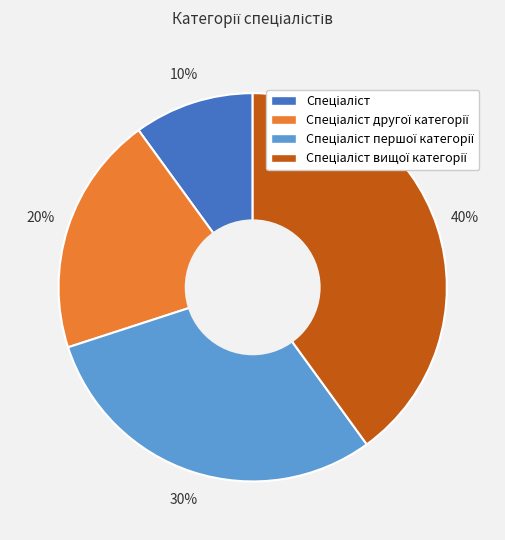

To the nearest percent, what is the difference between the largest and smallest slice percentages?

30%